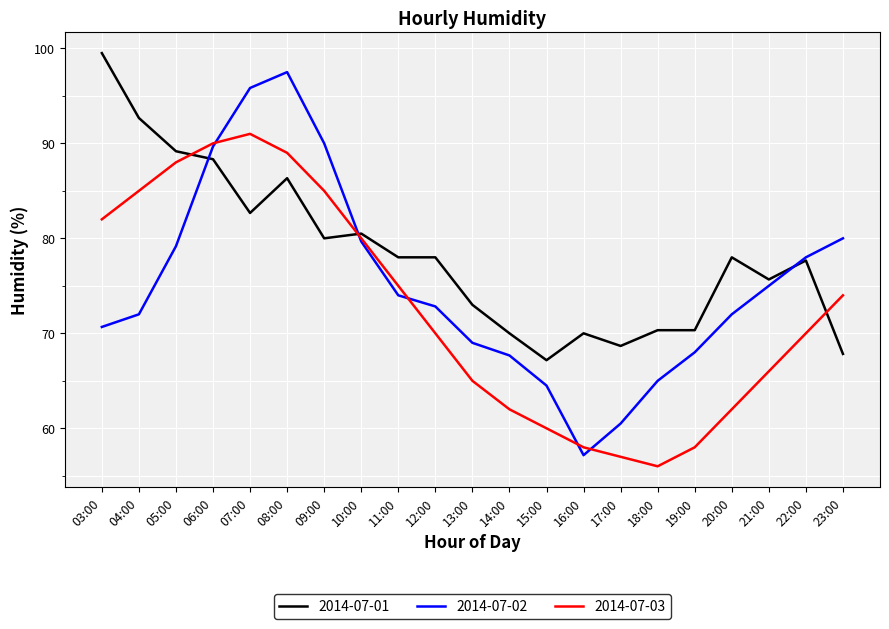

What position from the left is 17:00?

15